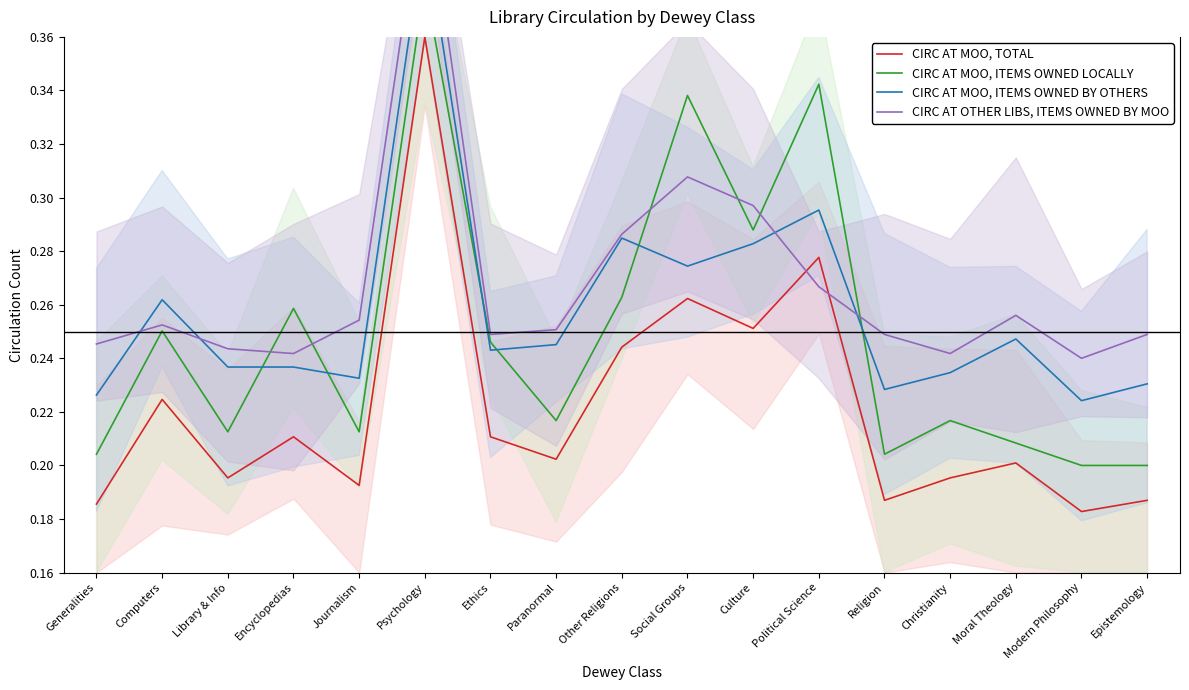

What is the total value across all series at Modern Philosophy?

0.8